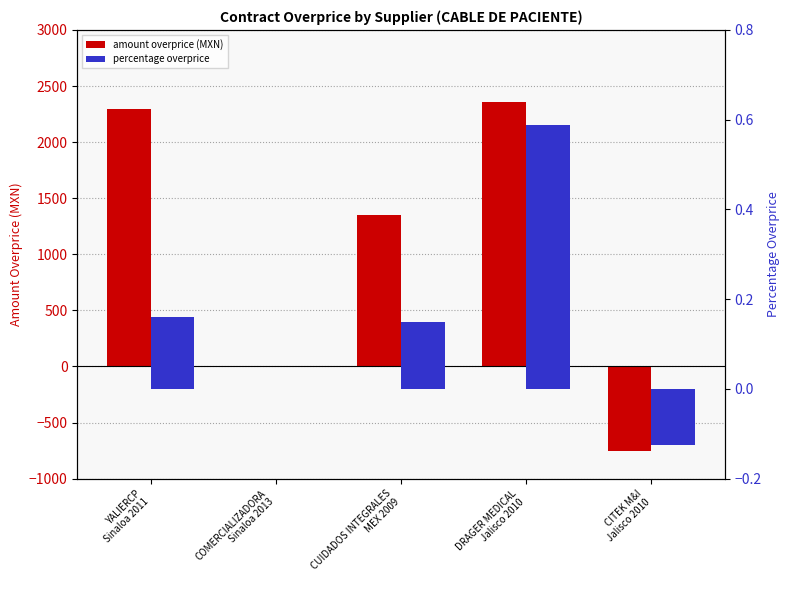

Reading right to left, extract all data points from this chart.

amount overprice: -757.0	2358.2	1350.0	0.0	2293.8
percentage overprice: -0.1	0.6	0.1	0.0	0.2